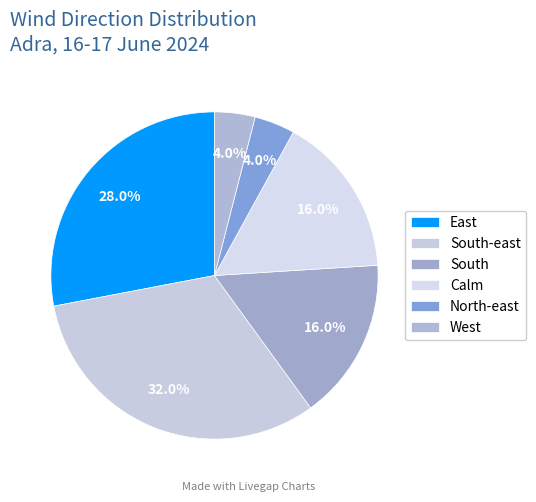

How many segments does this pie chart have?

6